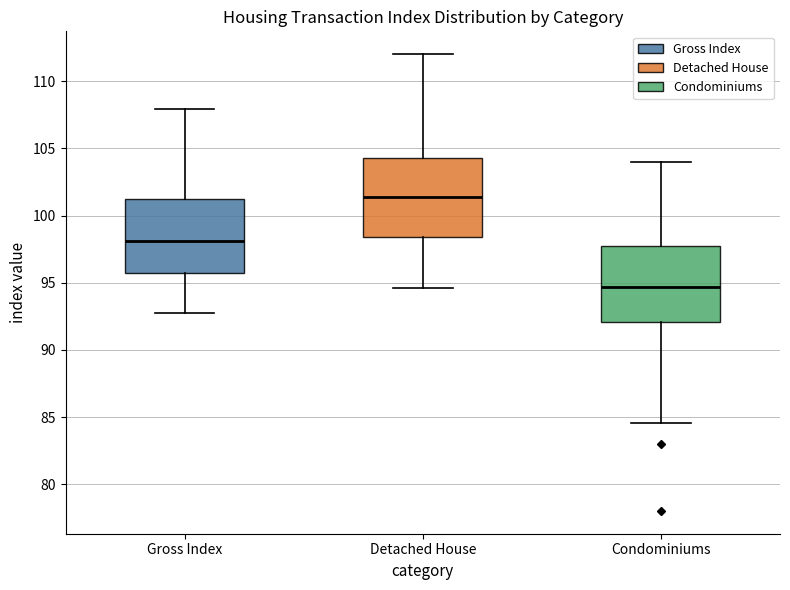

Reading left to right, read every box against the y-axis: the position of its median line, the range the box covers, and the ends of its whiskers. The values are not printed on the chart, so give them approximately, as read against the axis.

Gross Index: median 98.0, box 96.0 to 101.0, whiskers 92.5 to 108.0
Detached House: median 101.5, box 98.5 to 104.5, whiskers 94.5 to 112.0
Condominiums: median 94.5, box 92.0 to 97.5, whiskers 84.5 to 104.0